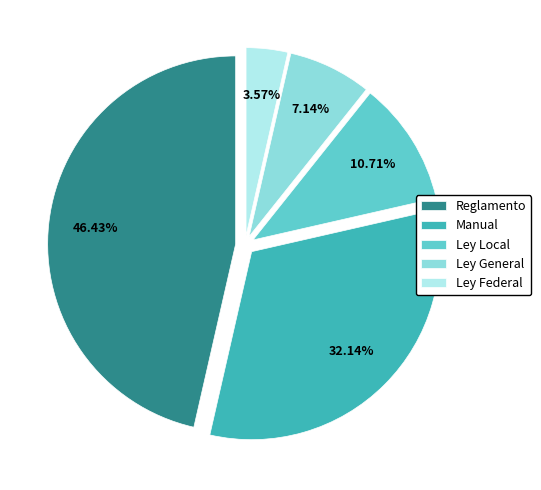

Which category has the biggest portion of the pie?

Reglamento